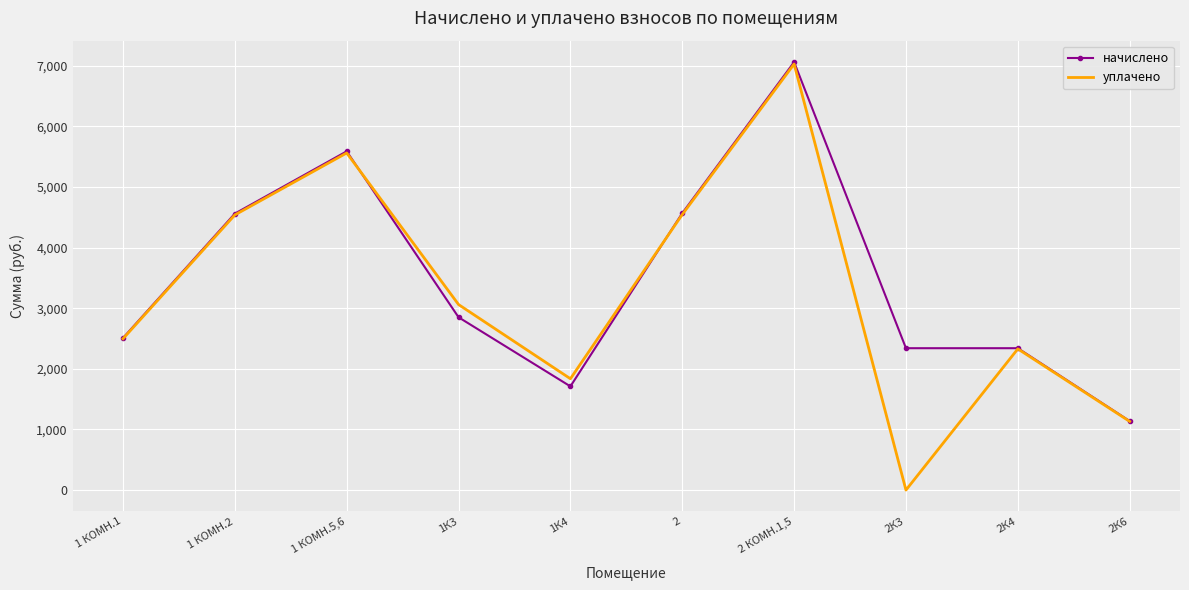

Which label corresponds to the largest value in the chart?

2 КОМН.1,5